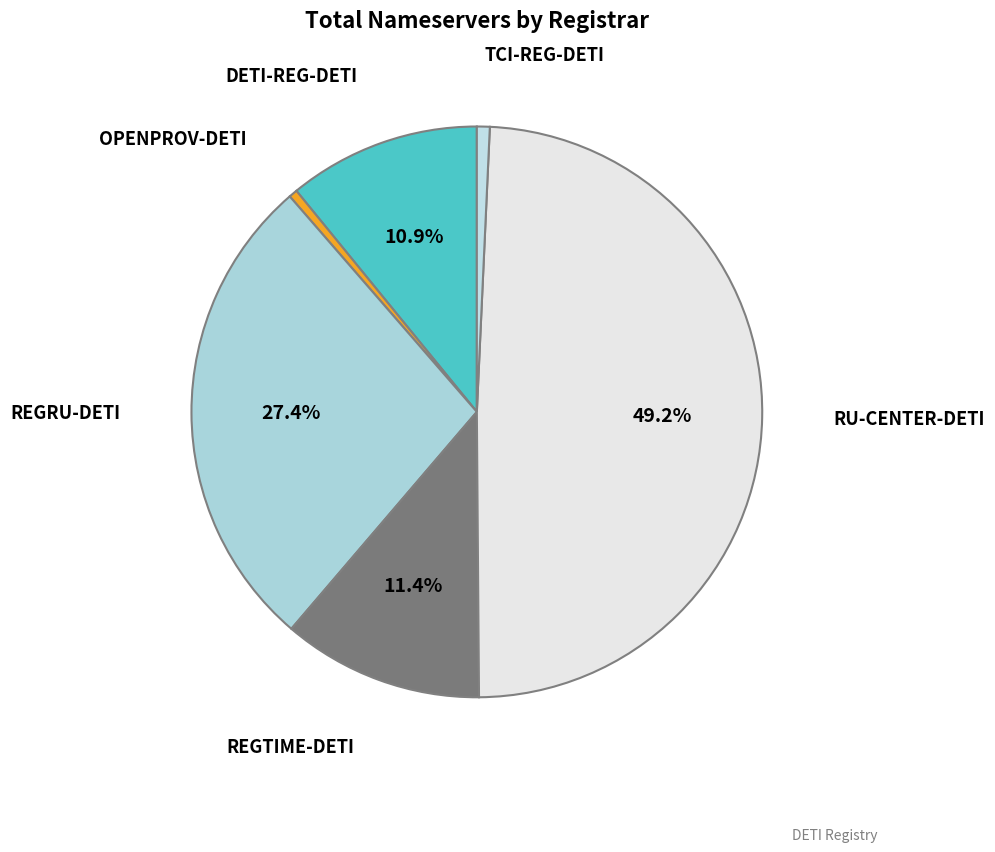

How many segments does this pie chart have?

6